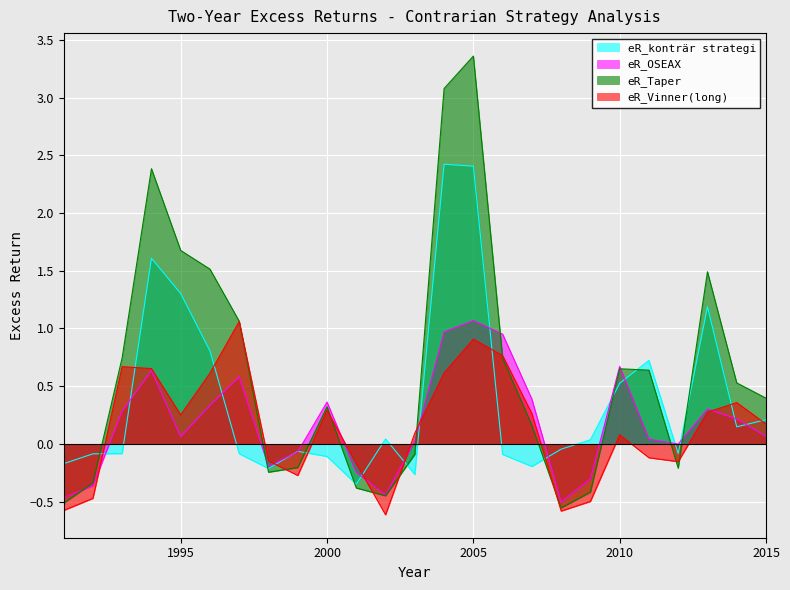

Which series ends up on top after the final intersection of eR_Taper and eR_Vinner(long)?

eR_Taper